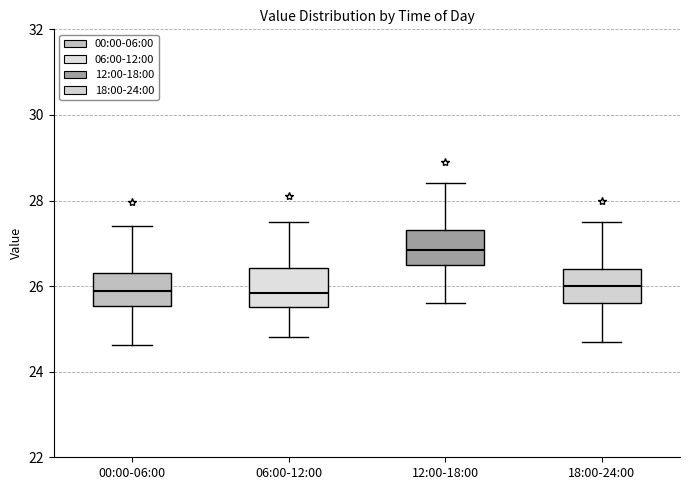

Reading left to right, transcribe this box plot: for each box, give where its median line is, the range the box spans, and where its two whiskers end, as read against the y-axis. The values are not printed on the chart, so give them approximately, as read against the axis.

00:00-06:00: median 25.8, box 25.6 to 26.4, whiskers 24.6 to 27.4
06:00-12:00: median 25.8, box 25.6 to 26.4, whiskers 24.8 to 27.6
12:00-18:00: median 26.8, box 26.6 to 27.4, whiskers 25.6 to 28.4
18:00-24:00: median 26.0, box 25.6 to 26.4, whiskers 24.8 to 27.6